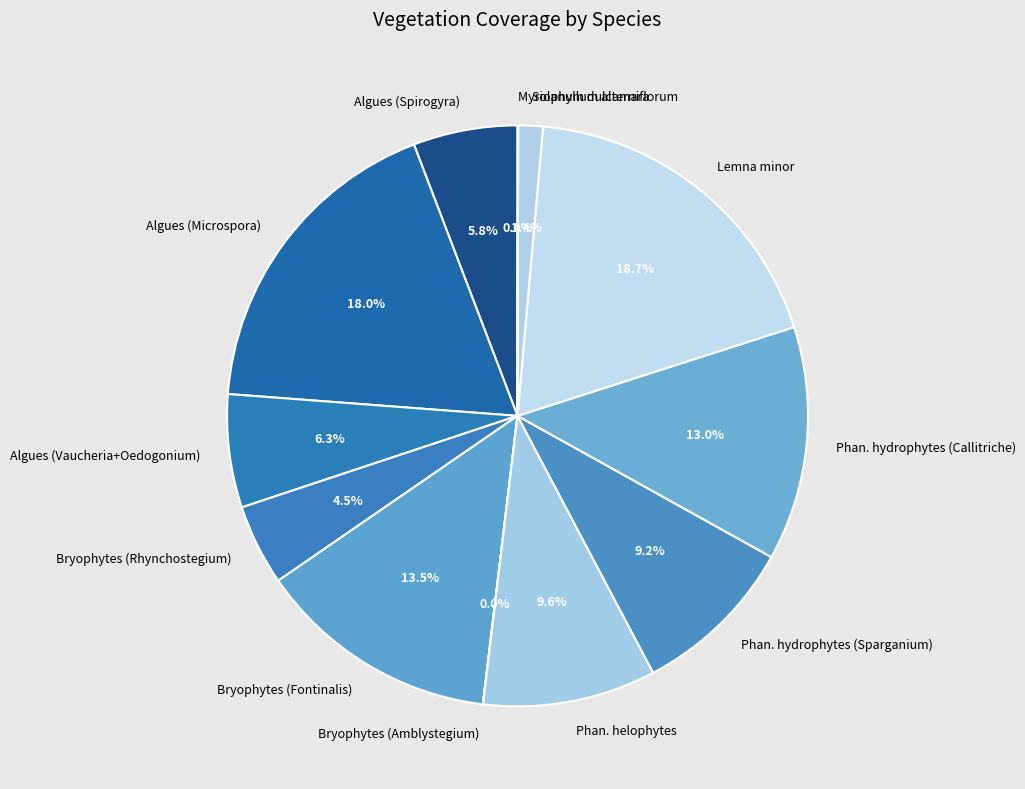

Which slice is the largest?

Lemna minor